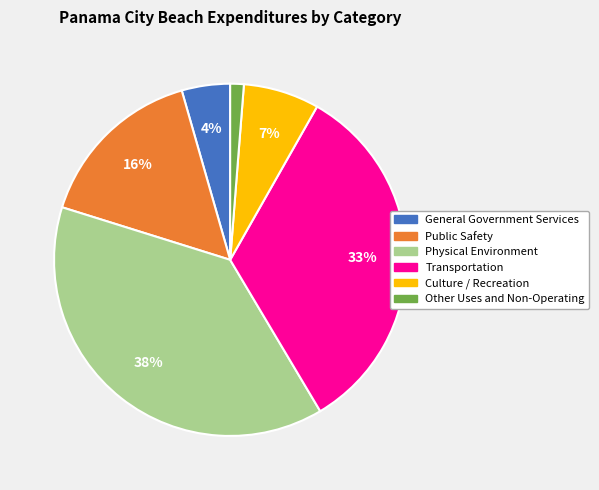

What is the largest slice in the pie chart?

Physical Environment